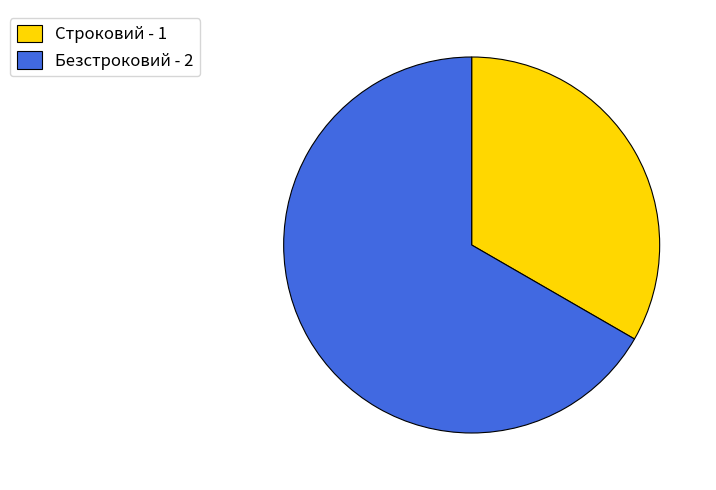

Which slice represents more than half of the pie?

Безстроковий